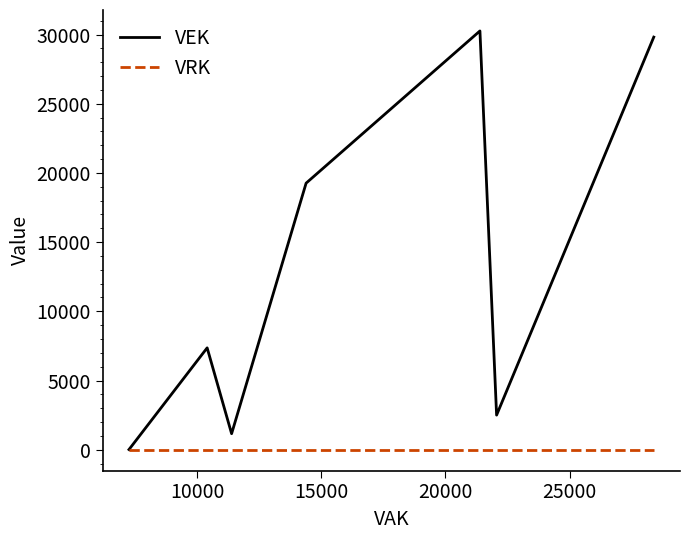

True or false: VEK and VRK intersect in this chart.

False